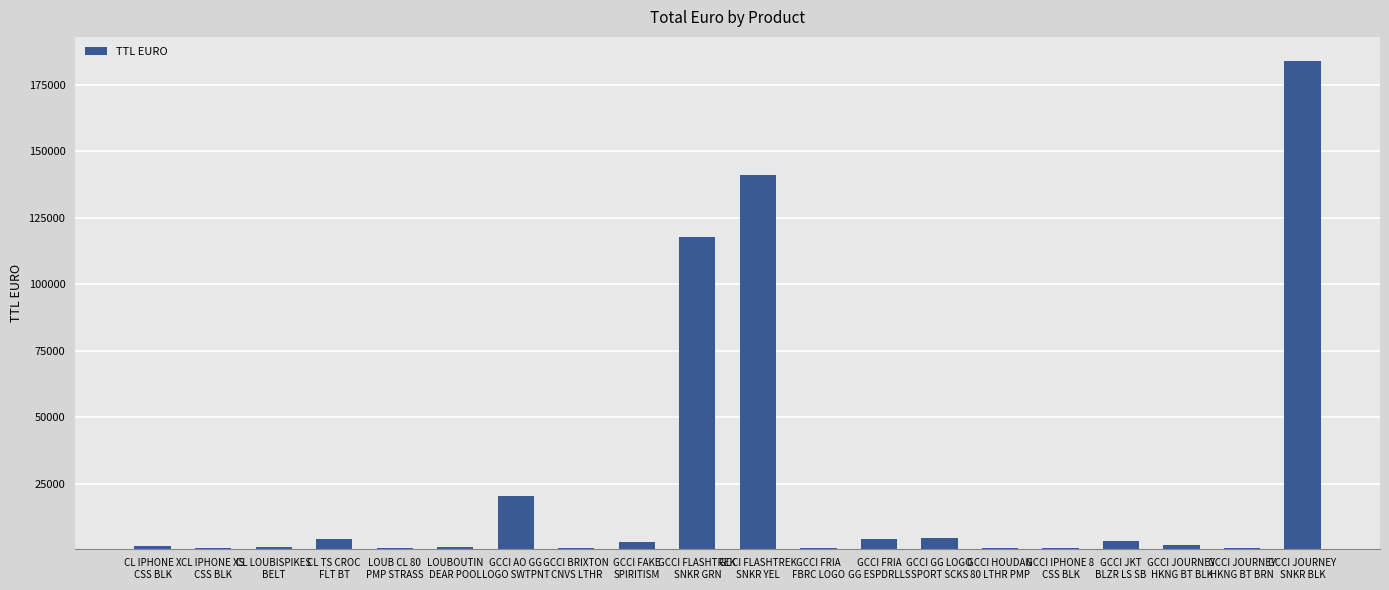

What is the change in value from CL IPHONE X
CSS BLK to GCCI AO GG
LOGO SWTPNT?

+18788.0